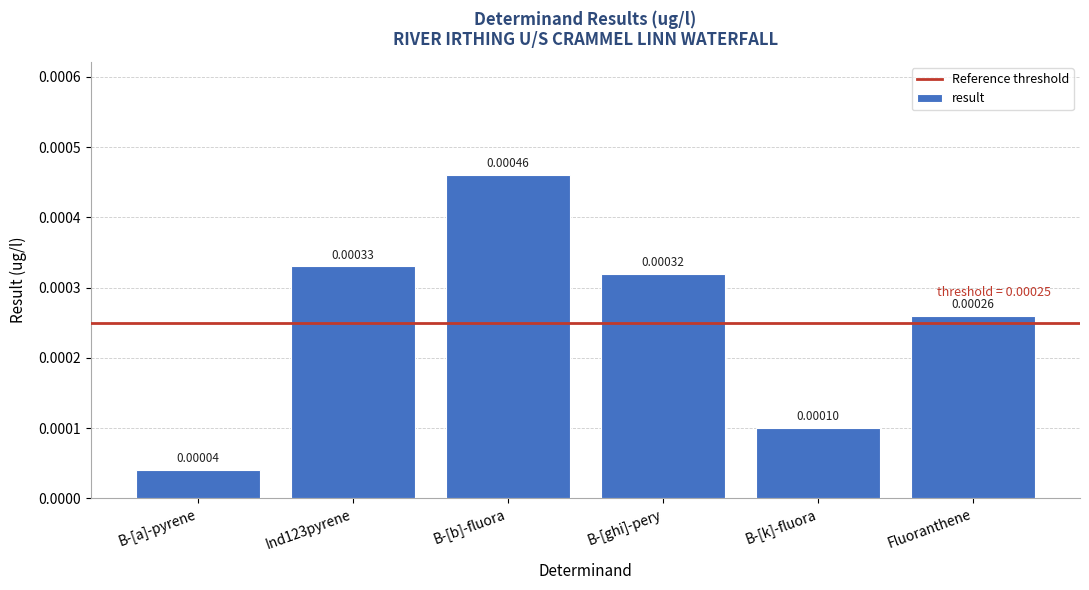

Rank the categories by value from highest to lowest.

B-[b]-fluora, Ind123pyrene, B-[ghi]-pery, Fluoranthene, B-[k]-fluora, B-[a]-pyrene